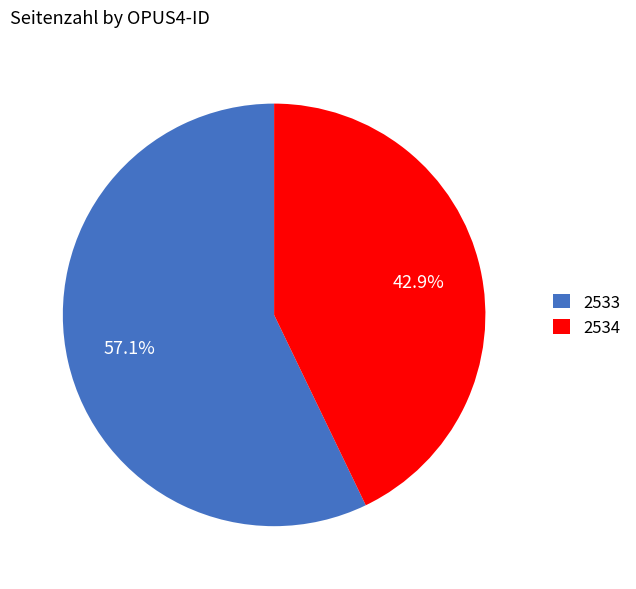

To the nearest percent, what is the difference between the largest and smallest slice percentages?

14%